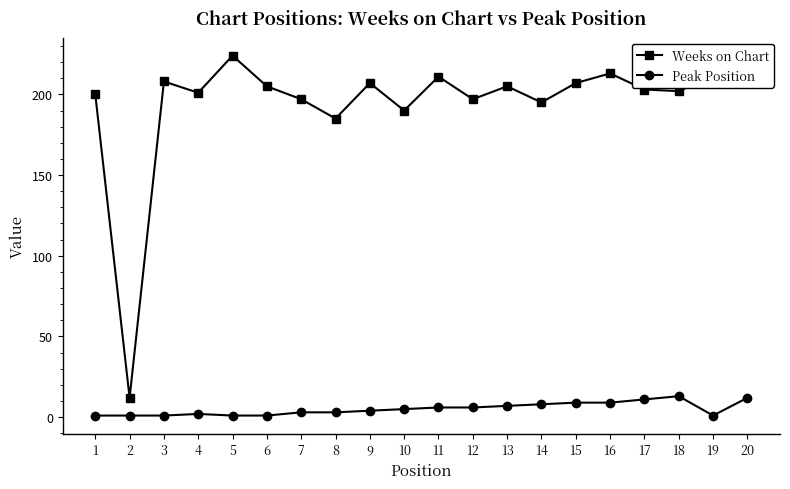

What are all the series names shown in the legend?

Weeks on Chart, Peak Position